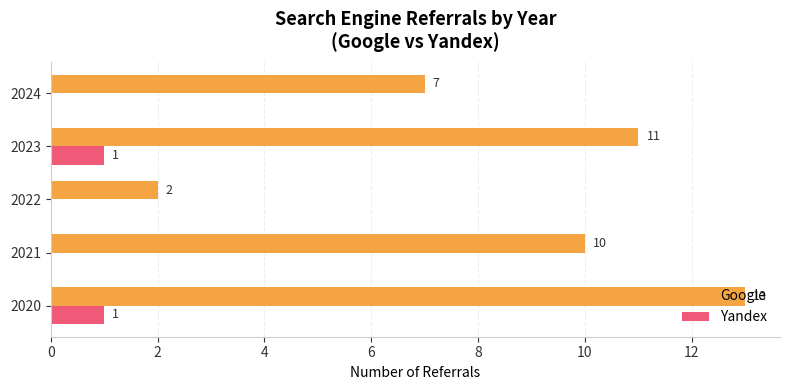

Which series has the largest total across all categories?

Google